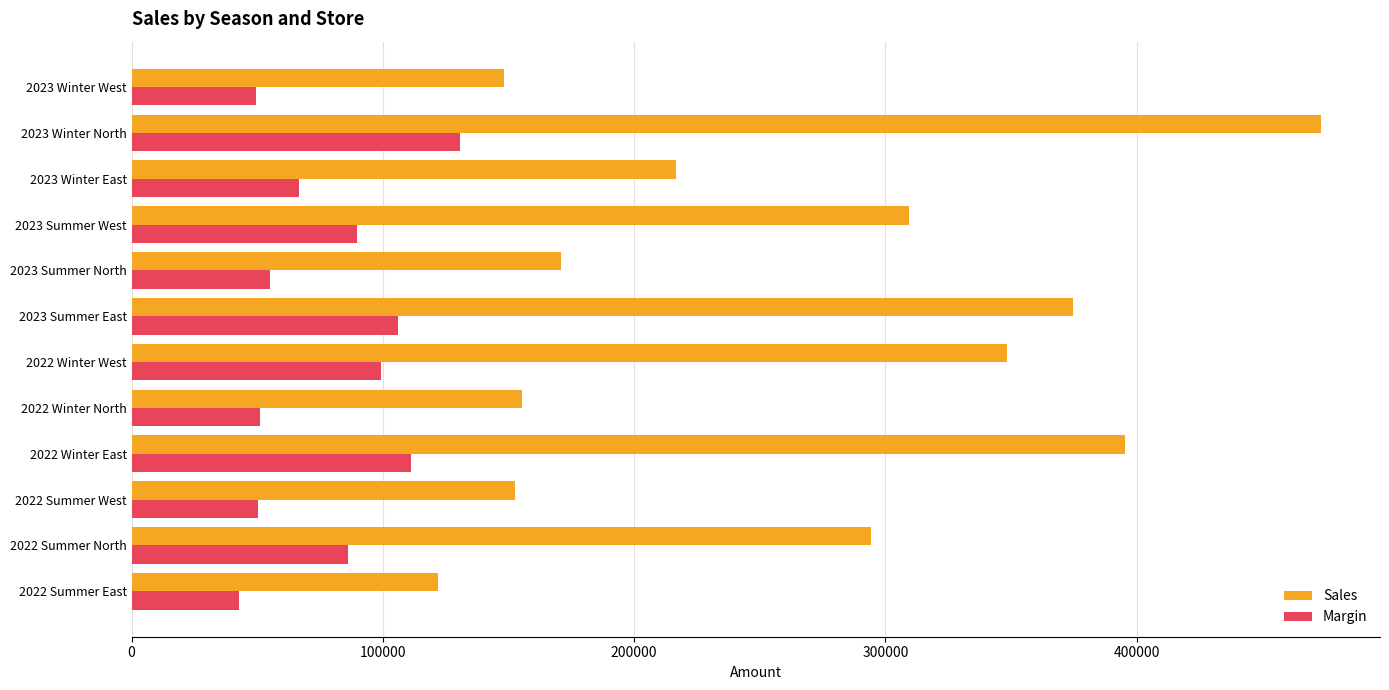

What is the maximum value for Sales?

473231